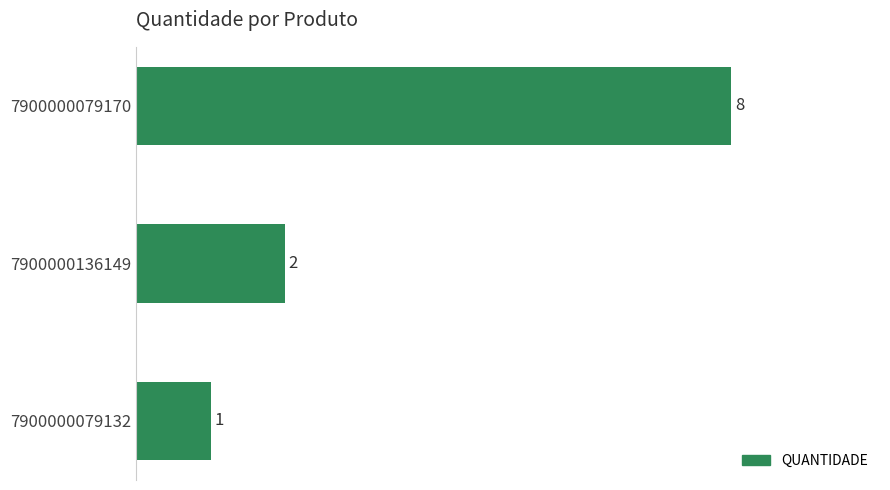

Between 7900000136149 and 7900000079170, which is larger?

7900000079170